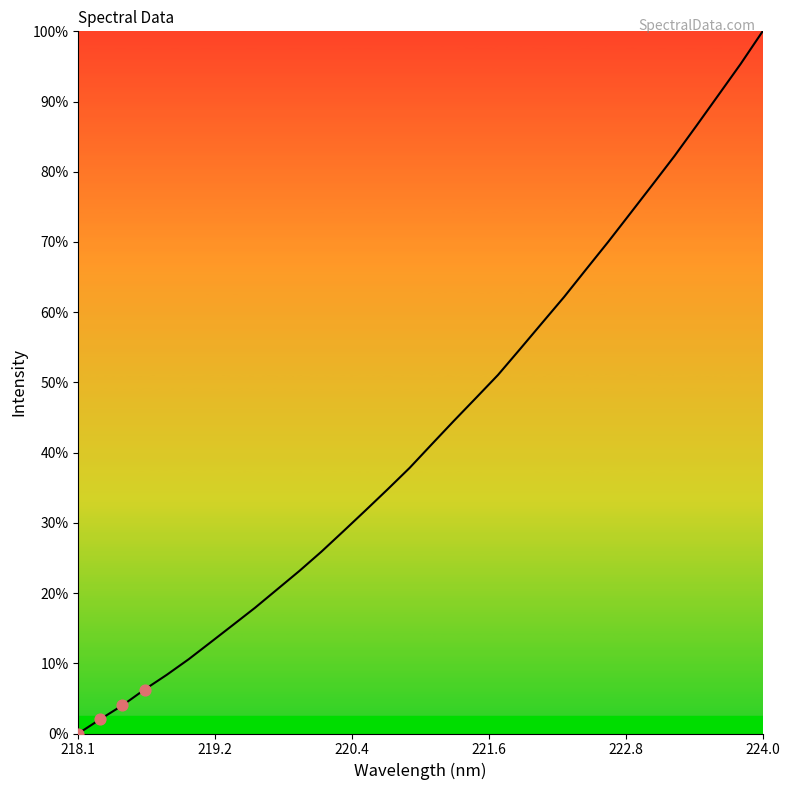

What is the greatest value displayed?

100.0